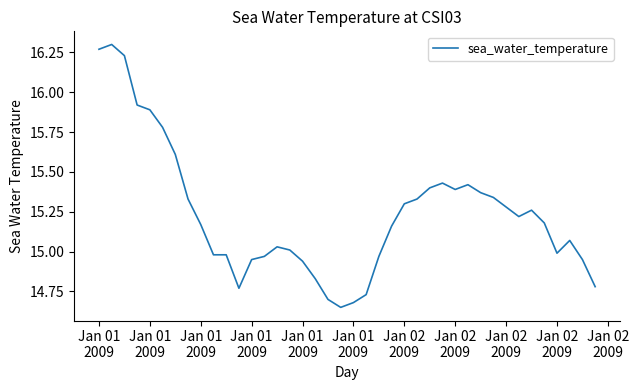

How many lines are shown in the chart?

1